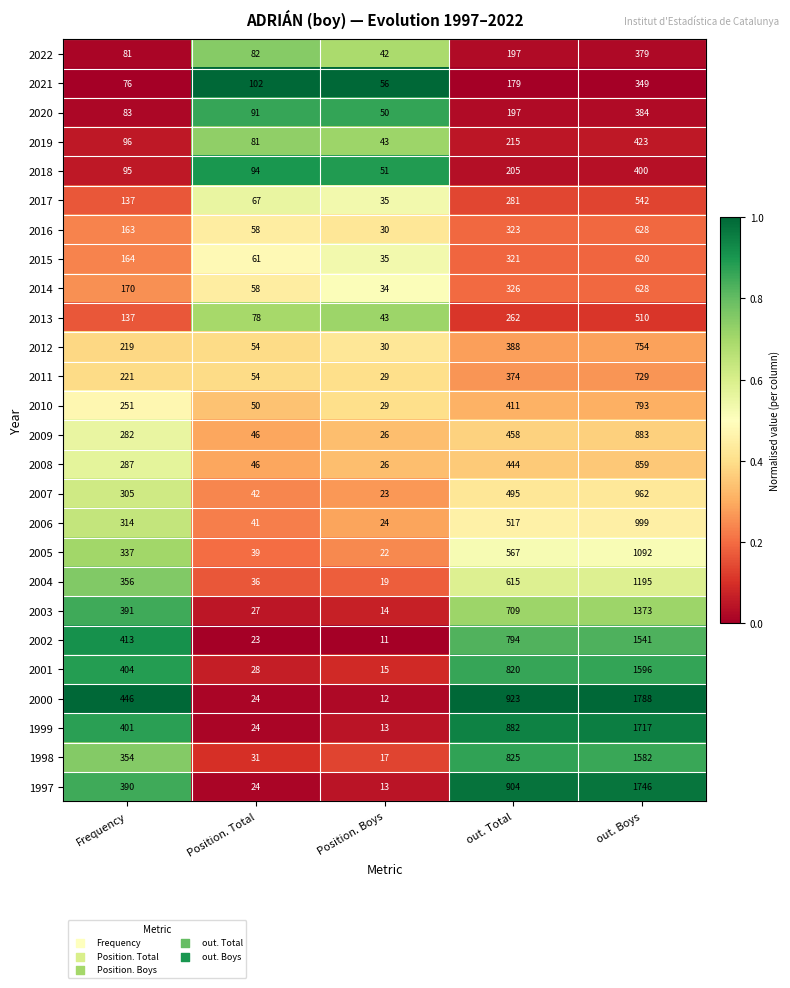

What is the difference between the highest and lowest values at Frequency?

370